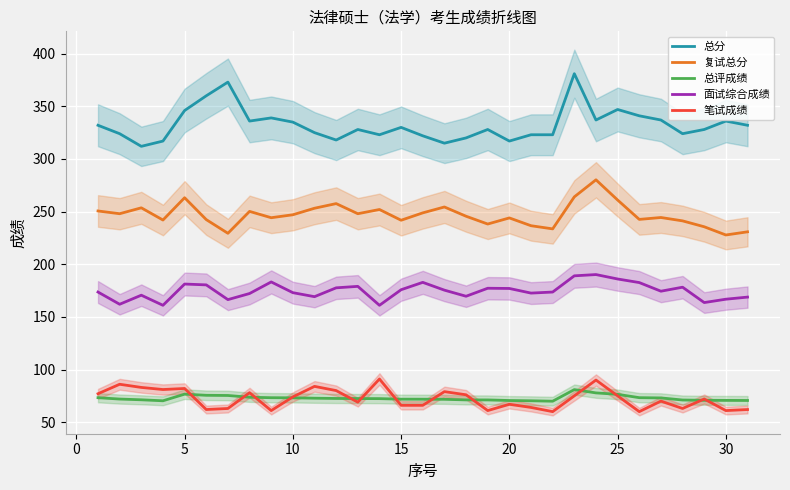

True or false: 总分 and 复试总分 intersect in this chart.

False